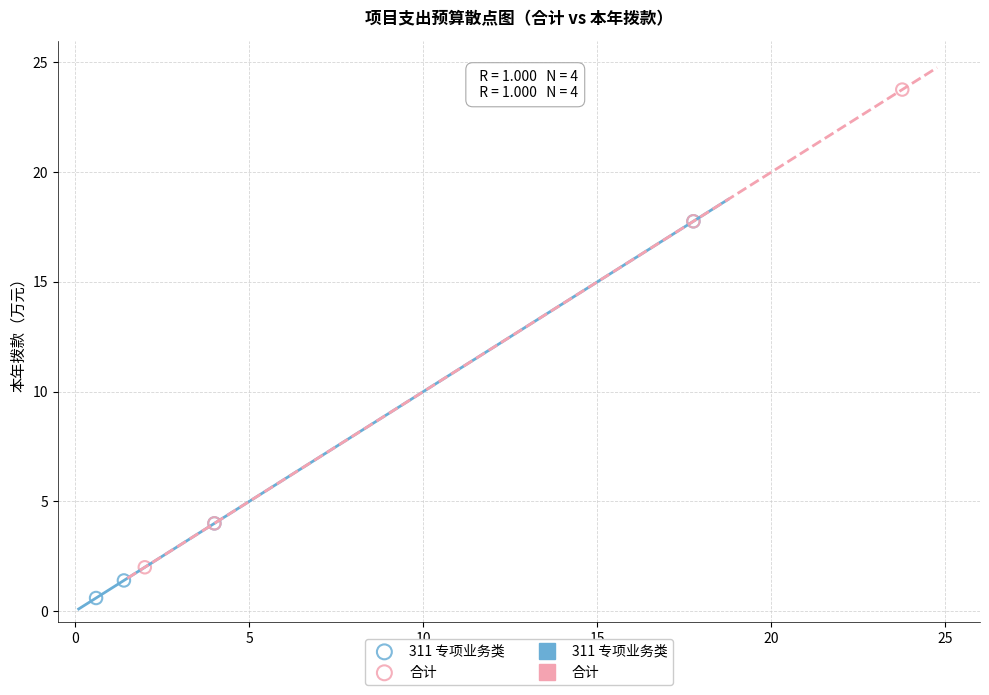

Which series has the widest spread of Y values?

合计